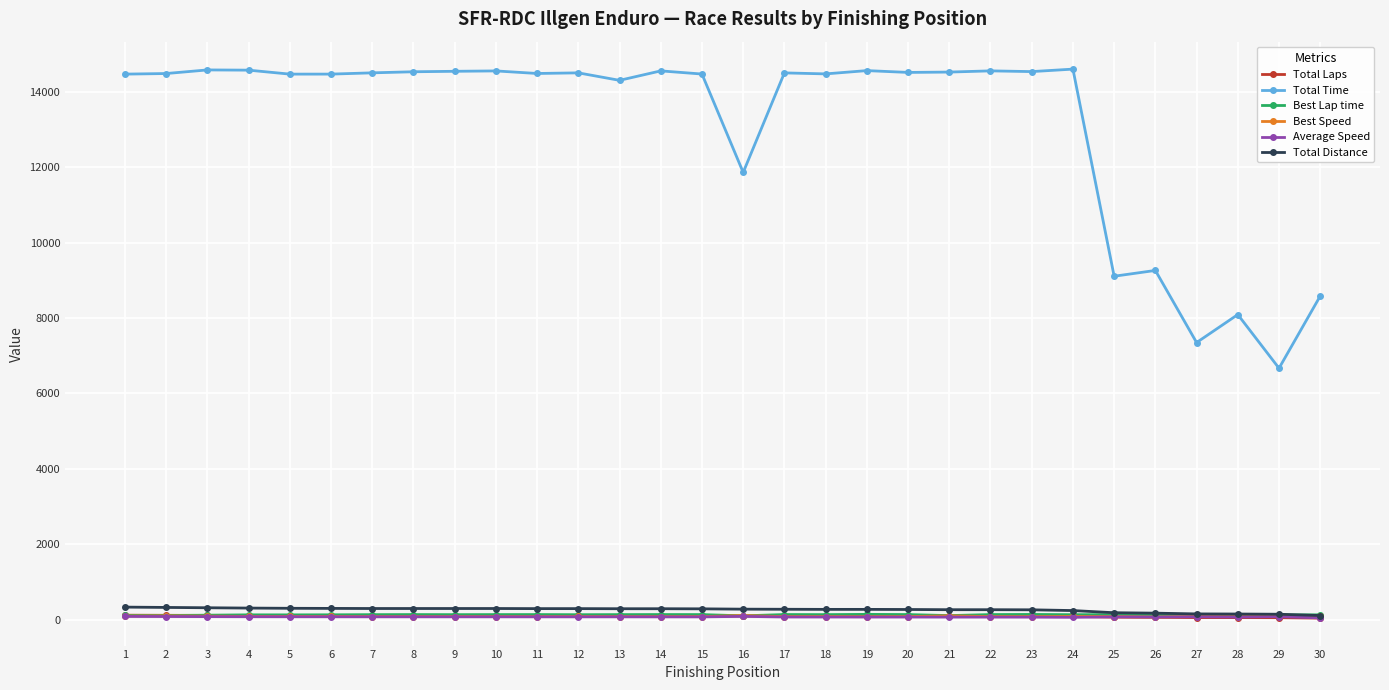

What are all the series names shown in the legend?

Total Laps, Total Time, Best Lap time, Best Speed, Average Speed, Total Distance